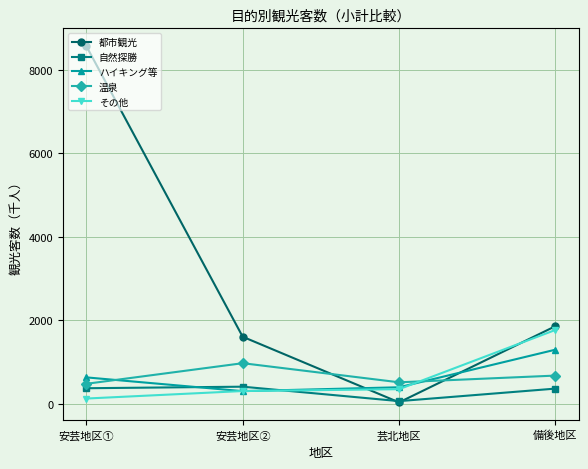

How many times do 都市観光 and ハイキング等 cross each other?

2